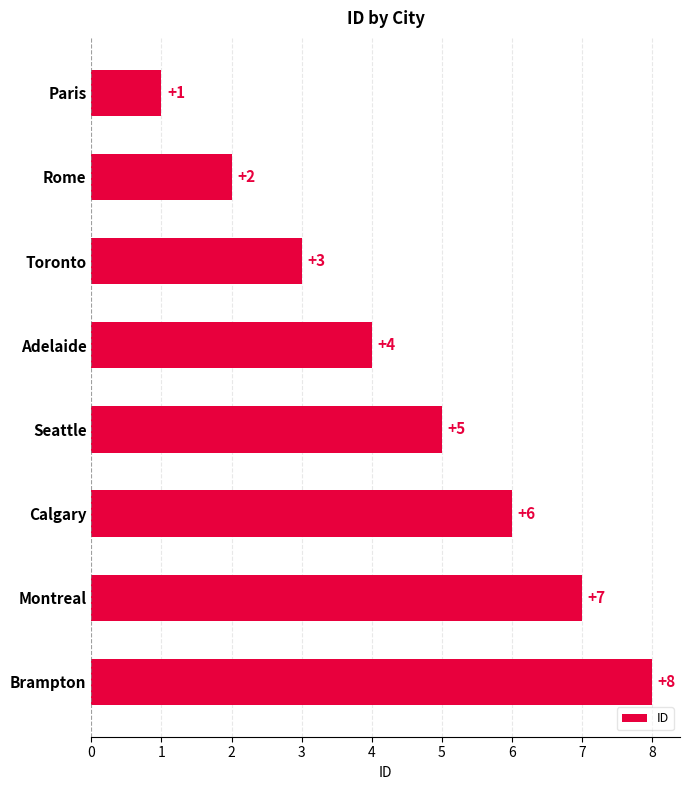

What is the difference between the maximum and minimum values?

7